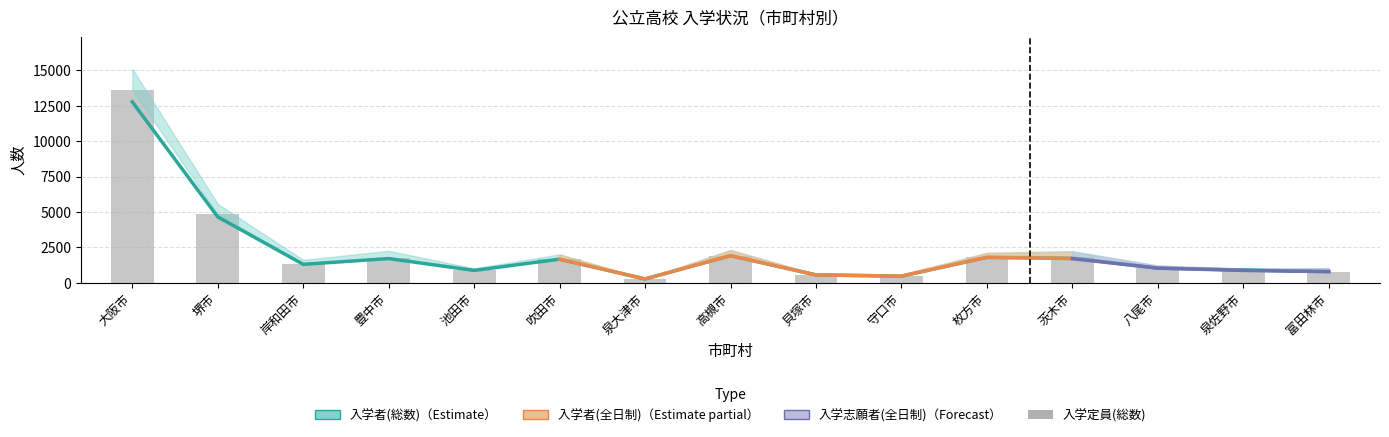

What is the label of the 9th bar from the right?

泉大津市